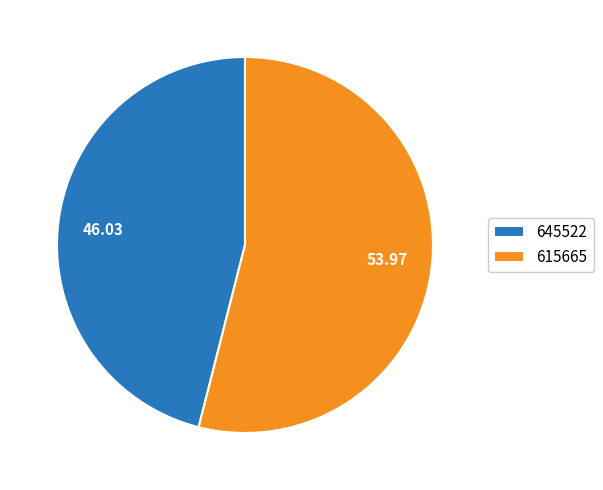

Which has a higher value, 615665 or 645522?

615665